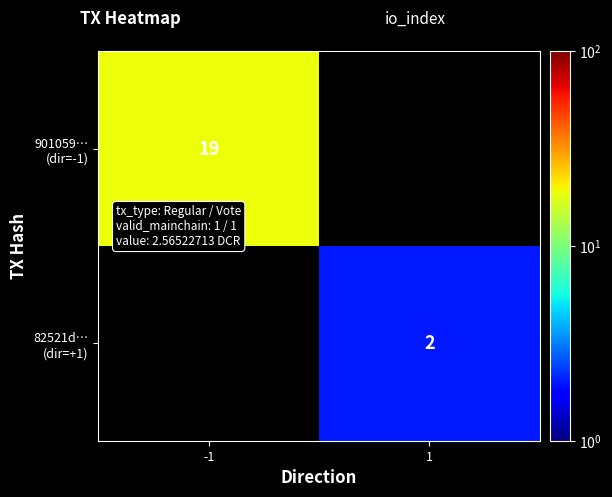

Is the value of 82521d… (dir=+1) at 1 greater than the value of 901059… (dir=-1) at 1?

No